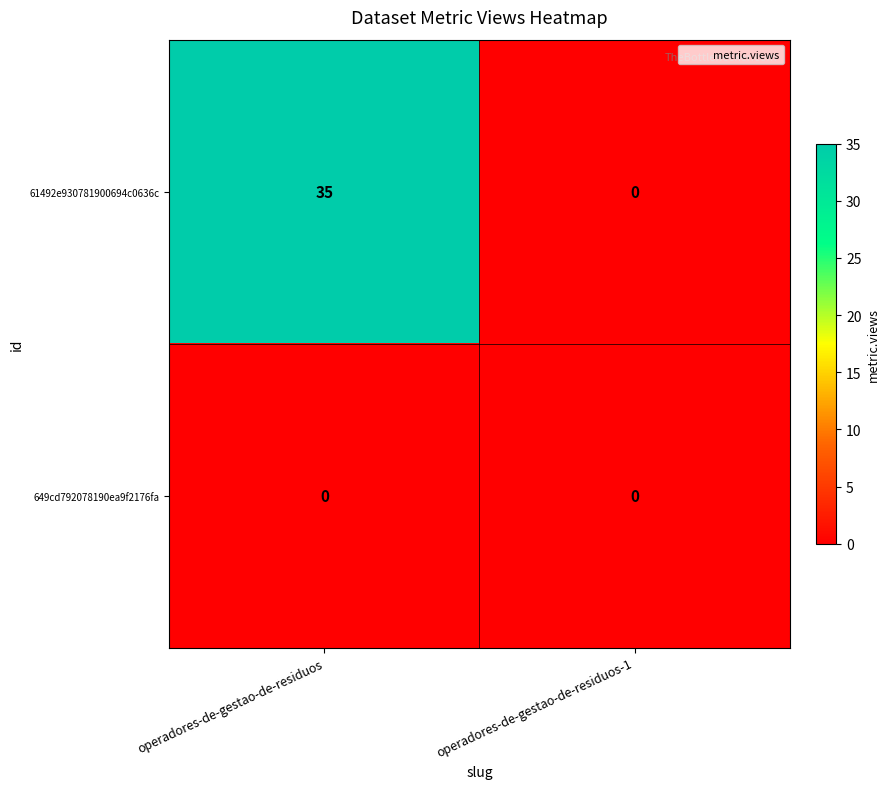

Which series has the largest range (max minus min)?

61492e930781900694c0636c